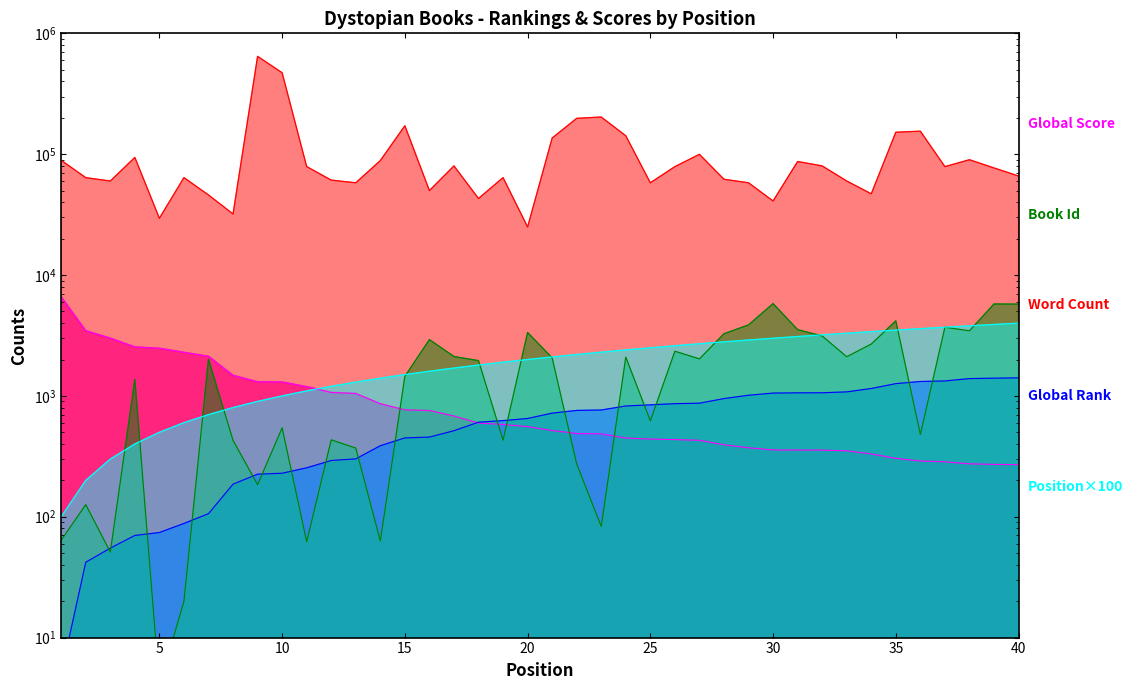

How many data points does each series have?

40